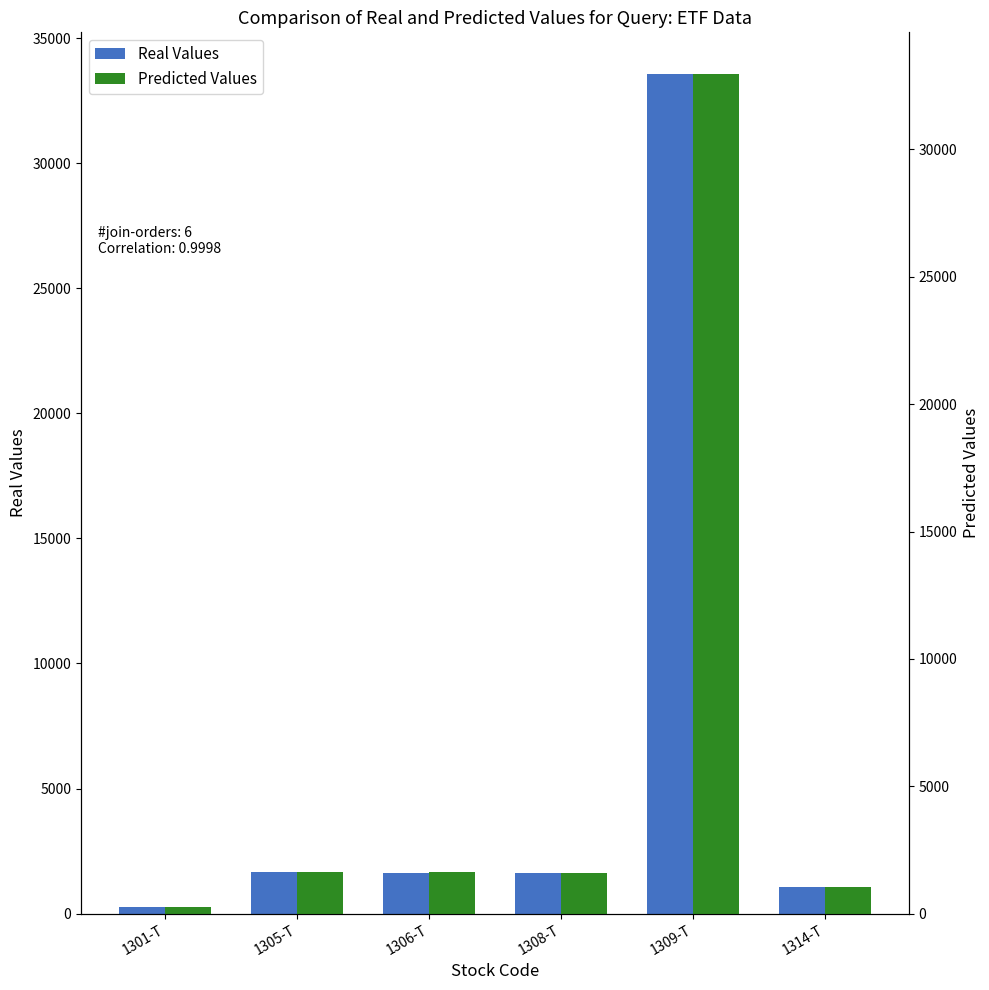

Reading left to right, list all the values displayed in this chart.

Real Values: 1301-T=268	1305-T=1654	1306-T=1633	1308-T=1616	1309-T=33550	1314-T=1062
Predicted Values: 1301-T=265	1305-T=1644	1306-T=1623	1308-T=1607	1309-T=32950	1314-T=1062